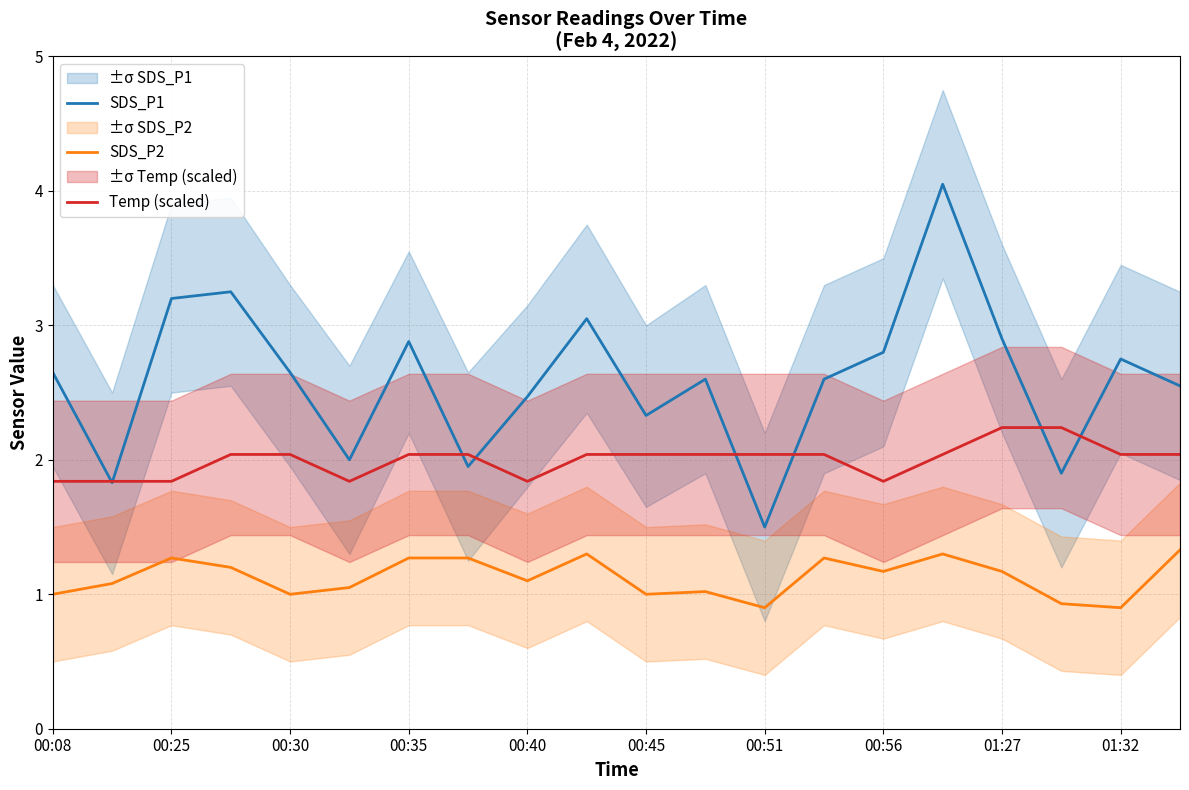

The value of SDS_P1 at 00:56 is 2.8. True or false?

True